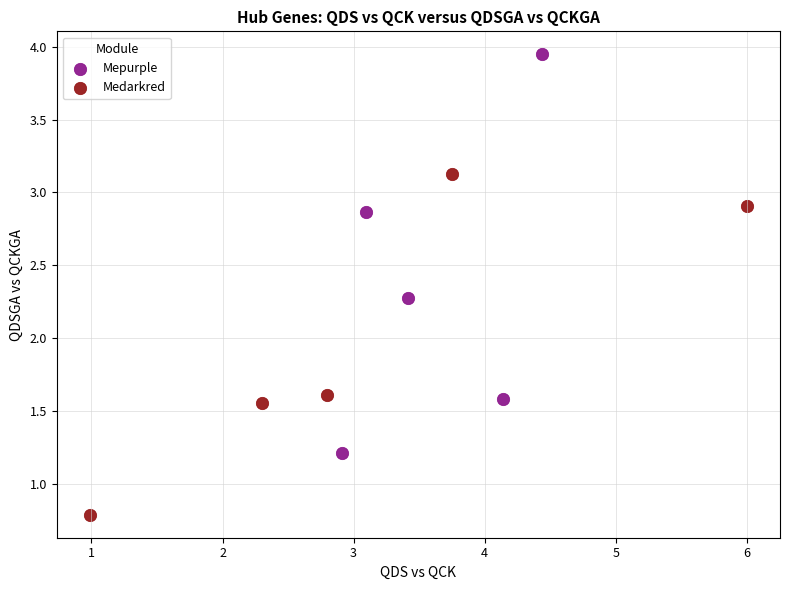

Which series reaches the minimum Y coordinate?

Medarkred